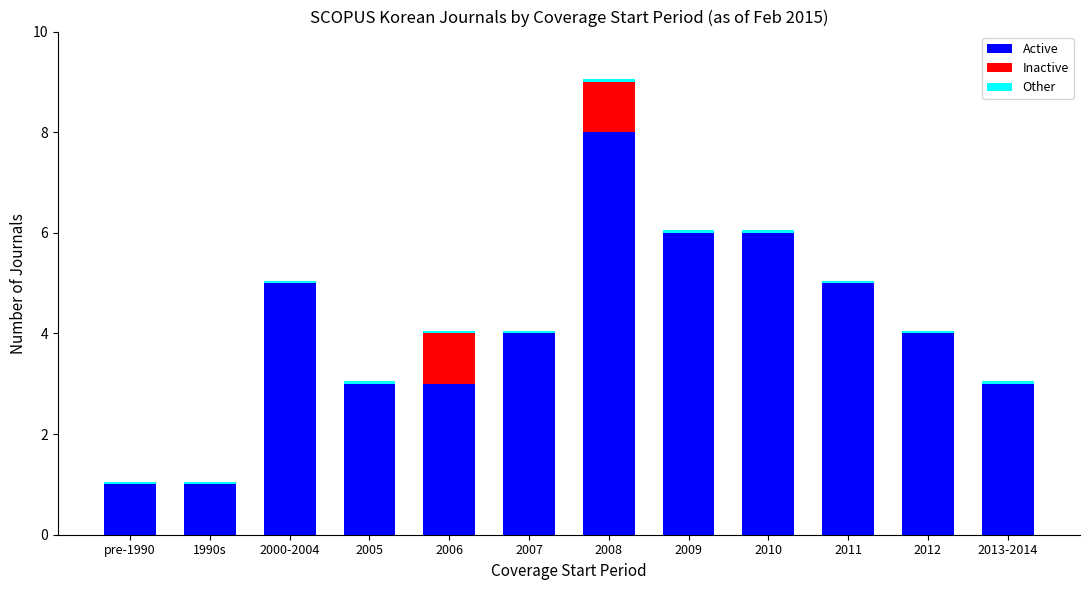

Which category has the highest value in the Active series?

2008